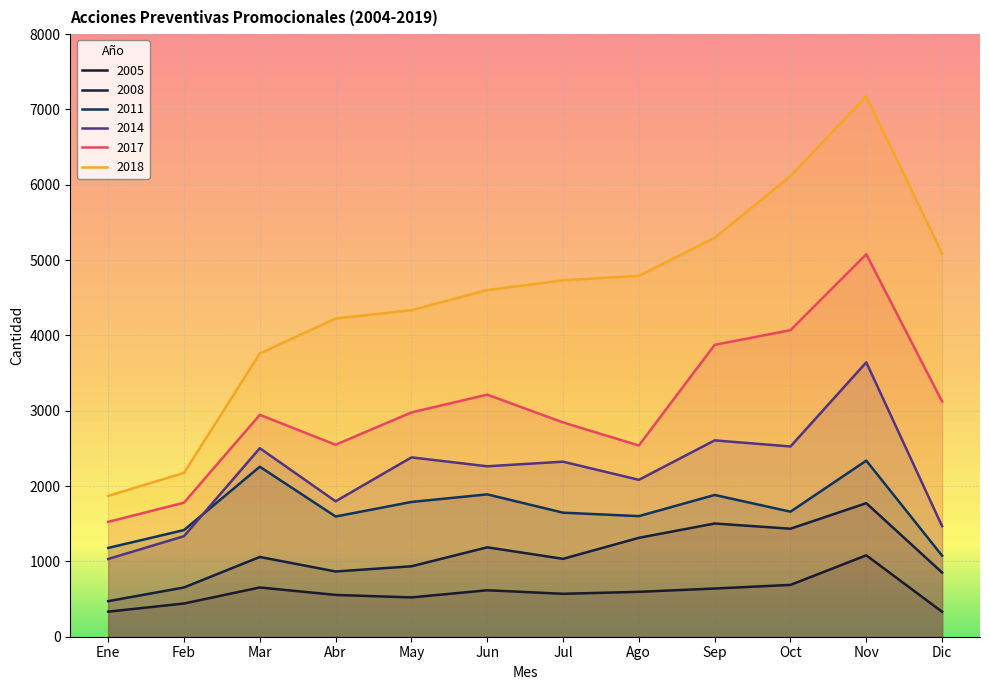

List the labels in order of 2008 value, smallest first.

Ene, Feb, Dic, Abr, May, Jul, Mar, Jun, Ago, Oct, Sep, Nov